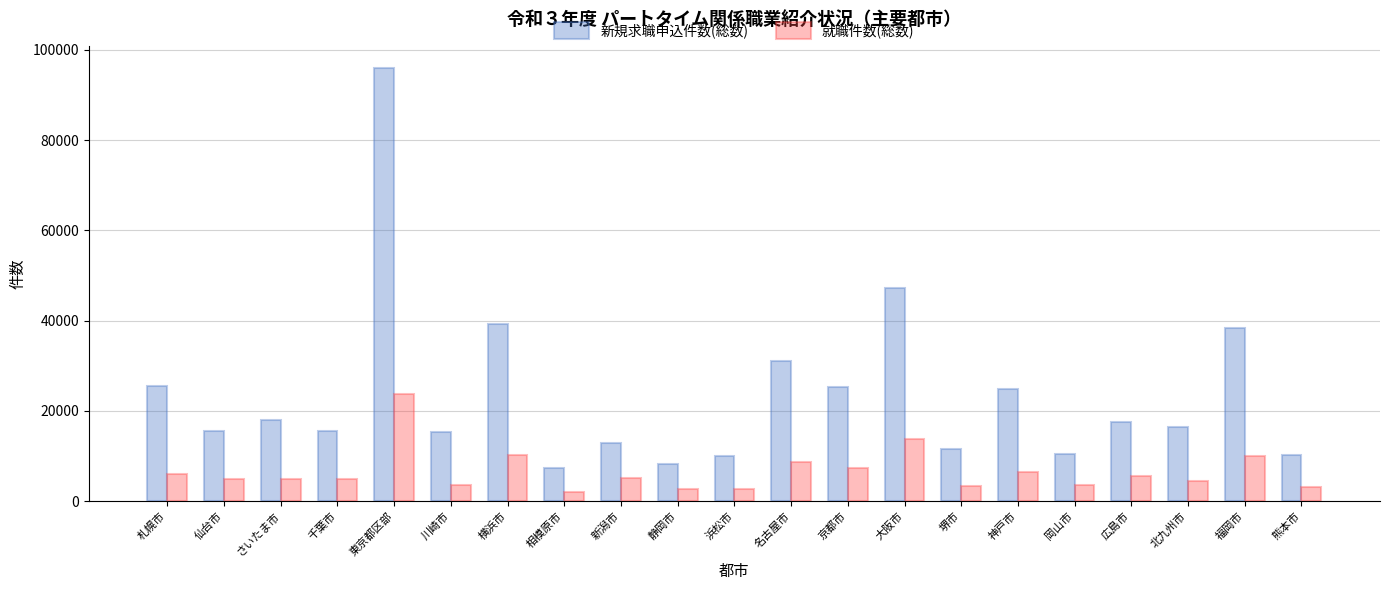

Count the number of categories in the chart.

21